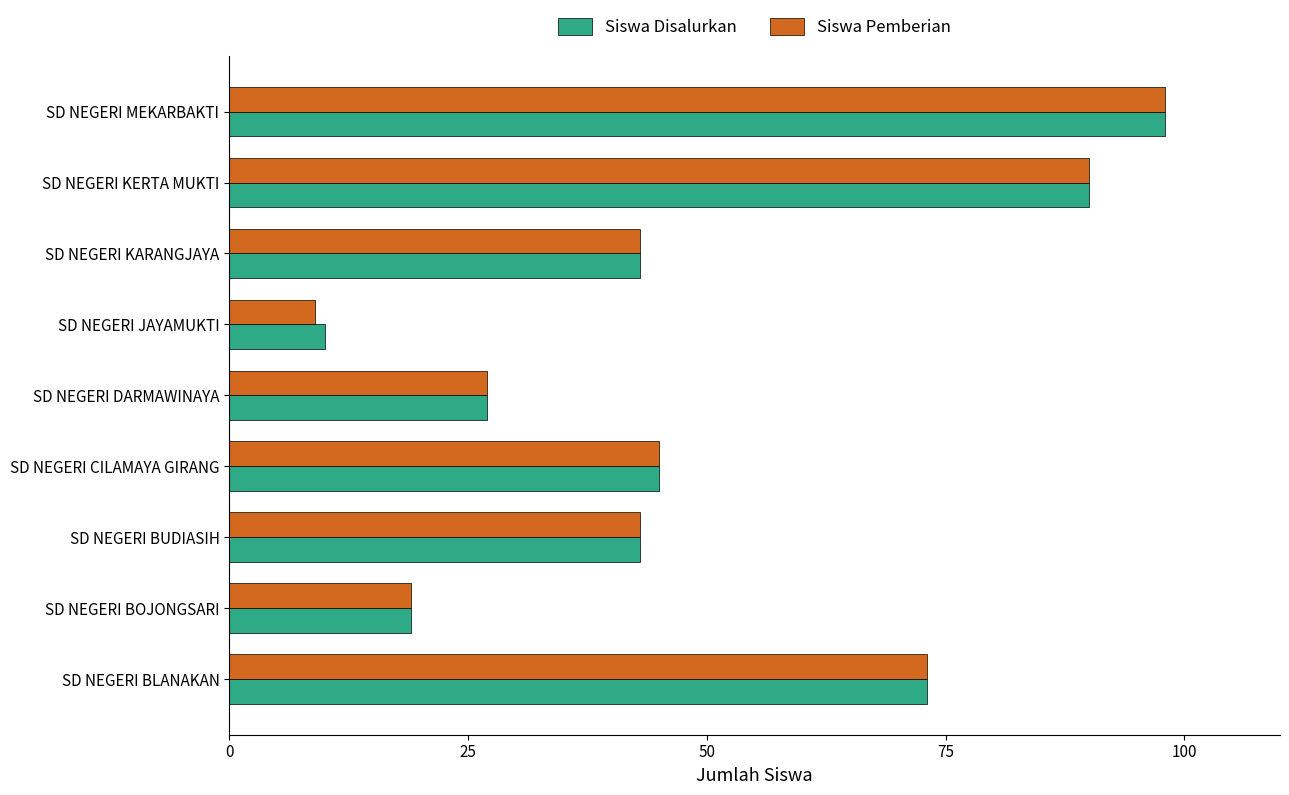

The value of Siswa Pemberian at SD NEGERI JAYAMUKTI is 9. True or false?

True